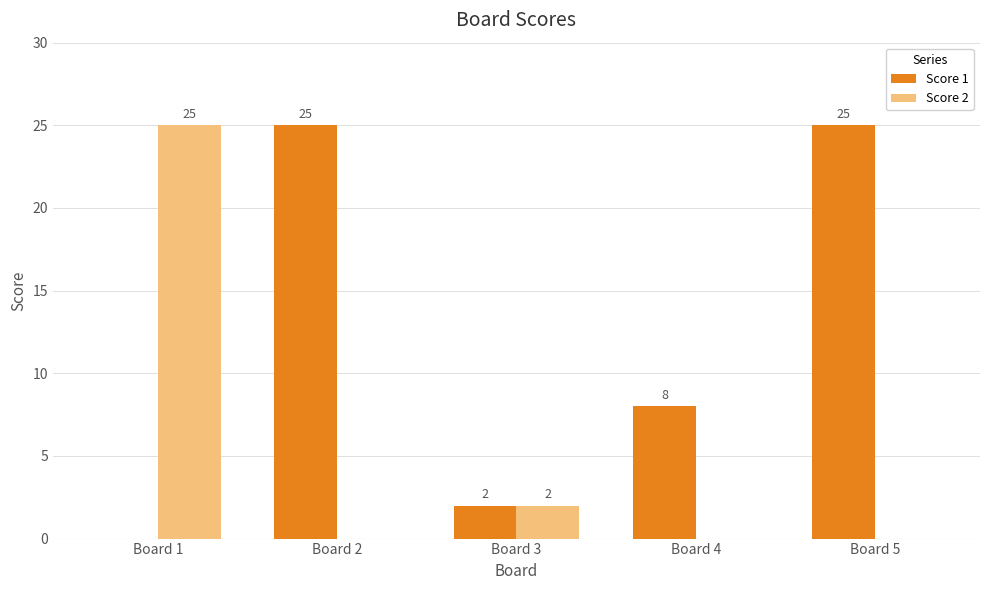

Which series changed the most between Board 1 and Board 3?

Score 2